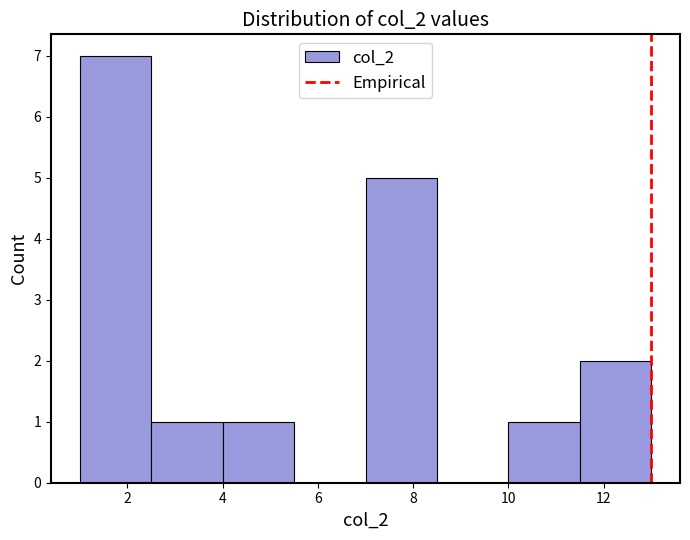

Reading left to right, list every bar in this chart as the range it spans on the x-axis followed by its height. Neither the bar edges nor the heights are printed on the chart, so give them approximately, as read against the axes.

1.0 to 2.5: 7
2.5 to 4.0: 1
4.0 to 5.5: 1
5.5 to 7.0: 0
7.0 to 8.5: 5
8.5 to 10.0: 0
10.0 to 11.5: 1
11.5 to 13.0: 2